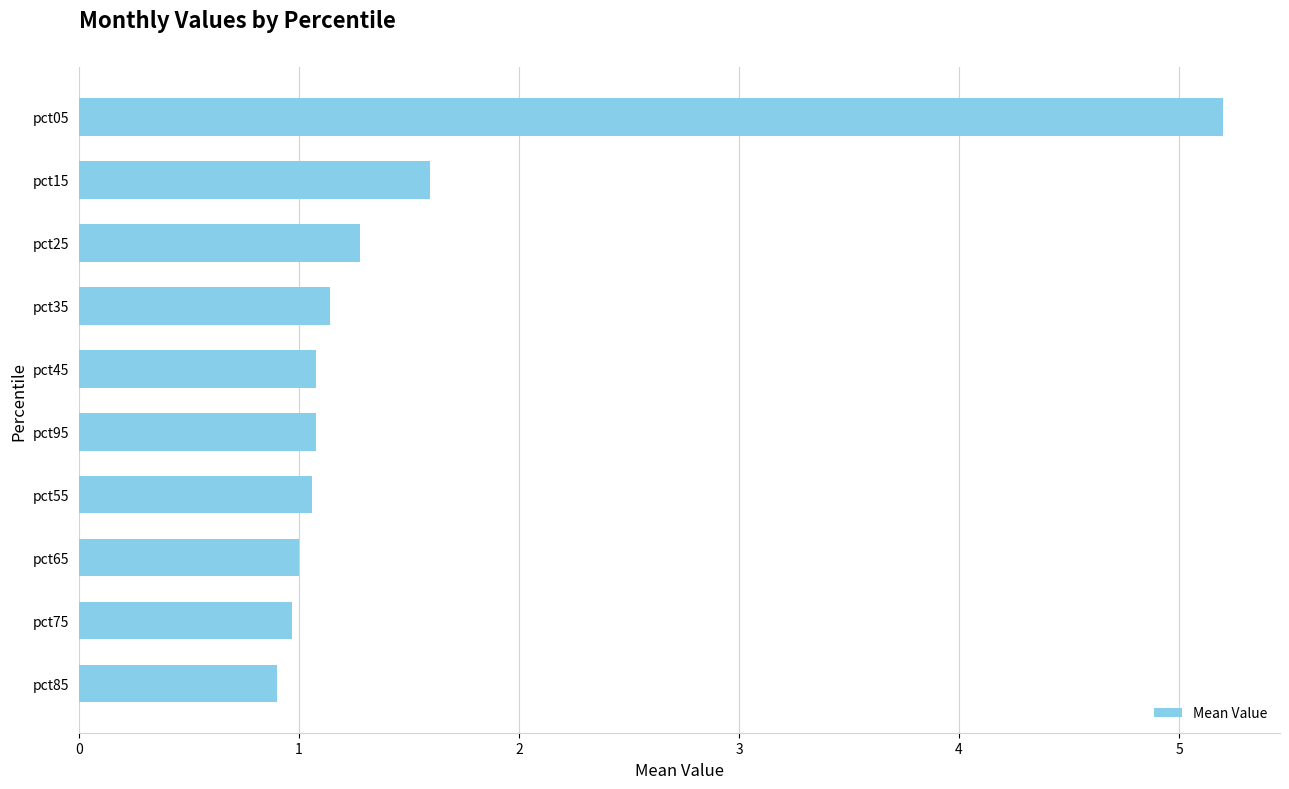

Where is the data nearest to the value 3?

pct15